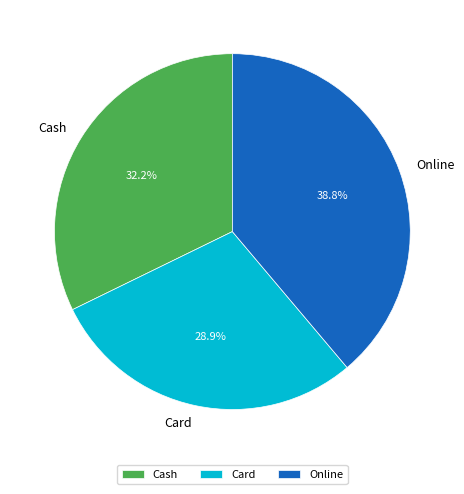

How many slices are in this pie chart?

3